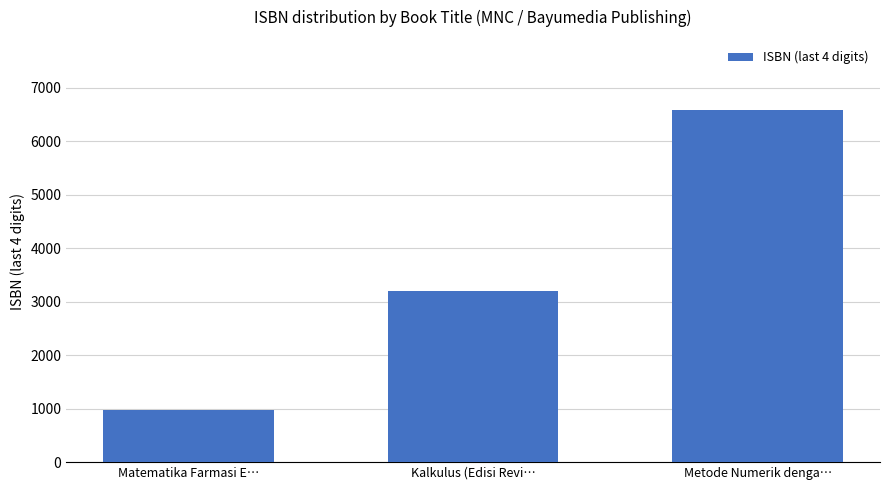

Reading right to left, transcribe all the data shown in this chart.

6579	3206	967